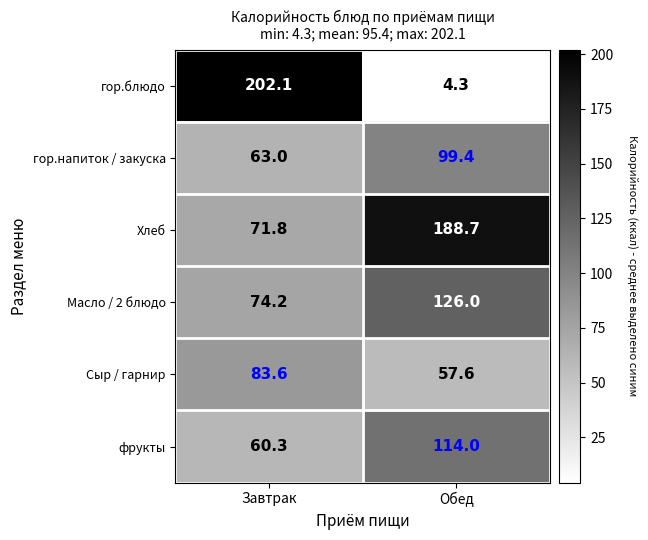

At how many categories does at least one series exceed 185?

2